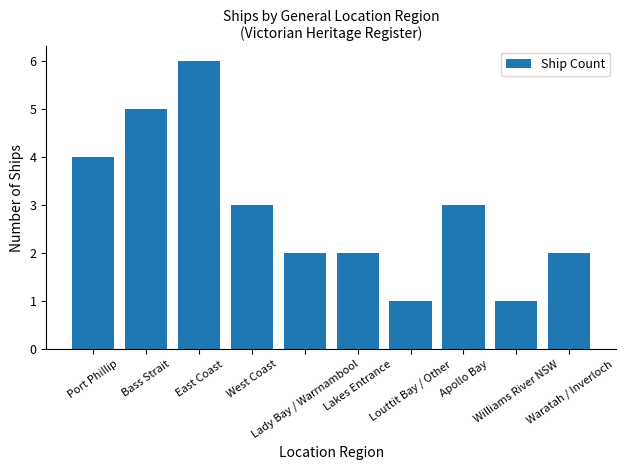

What is the smallest value displayed?

1